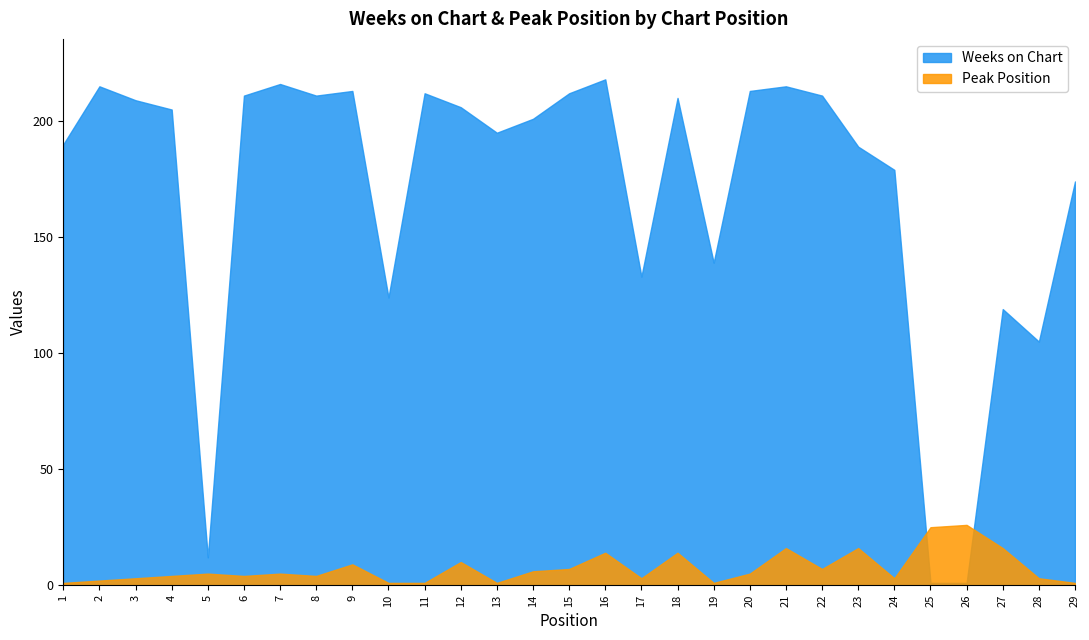

Between 12 and 29, which series saw the biggest shift?

Weeks on Chart